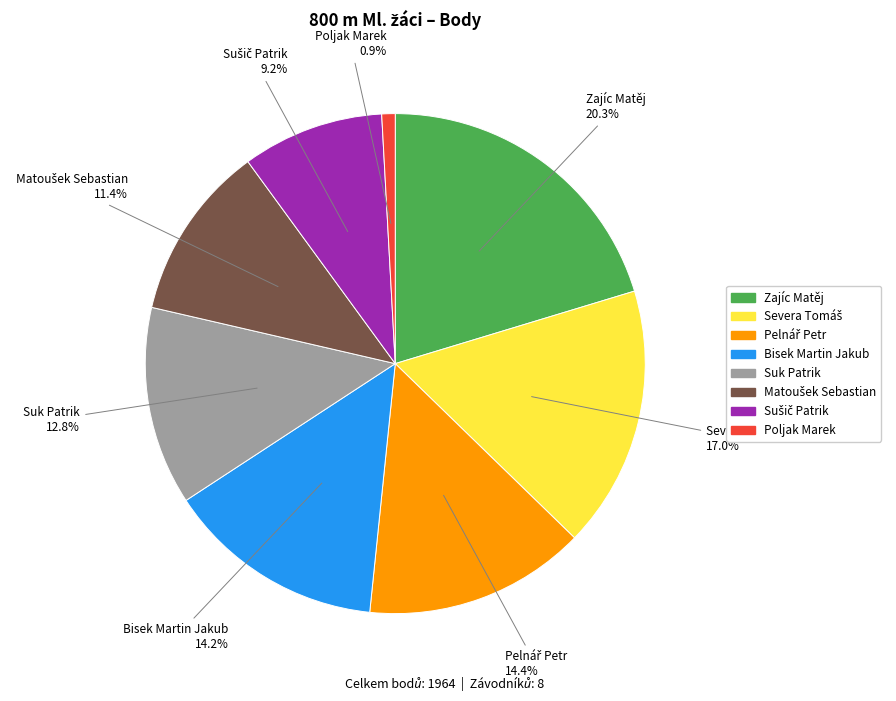

Count the number of slices in the pie.

8